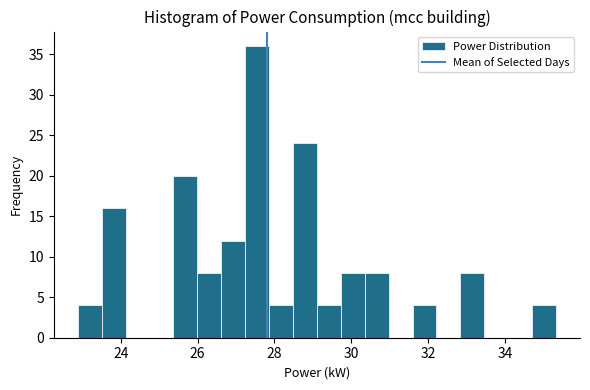

Read against the x-axis, roughly where is the centre of the tallest bar?

27.6